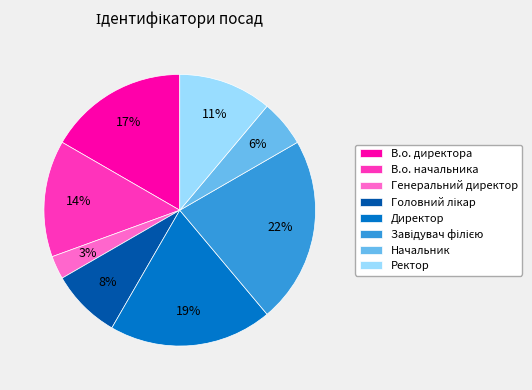

Is Директор the majority of the pie?

No